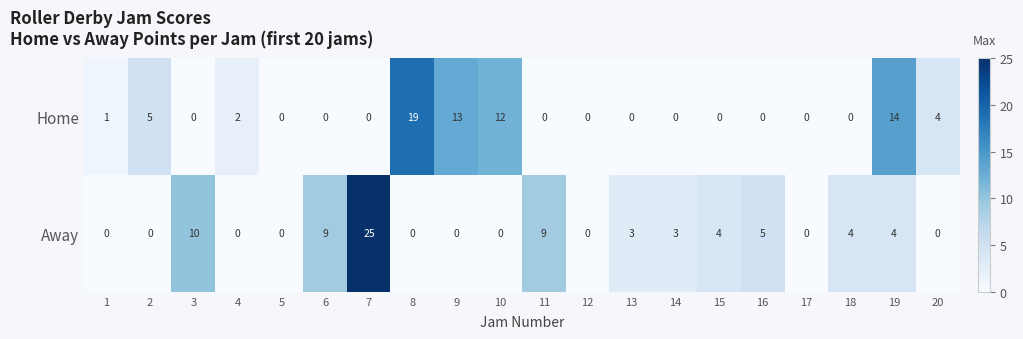

Is the value of Home at 6 greater than the value of Away at 18?

No